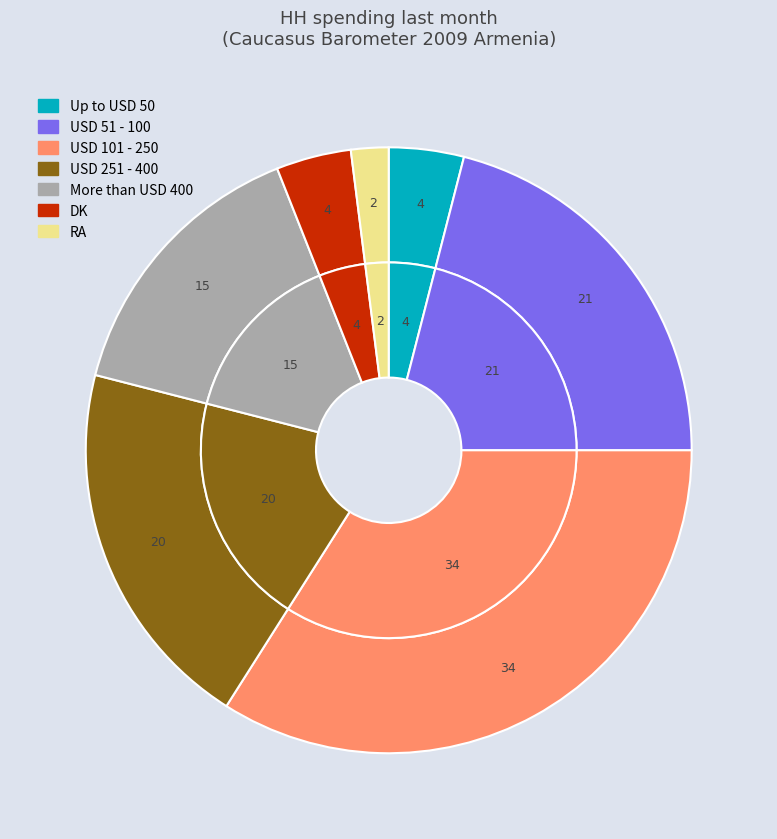

Rank the categories by value from highest to lowest.

USD 101 - 250, USD 51 - 100, USD 251 - 400, More than USD 400, Up to USD 50, DK, RA